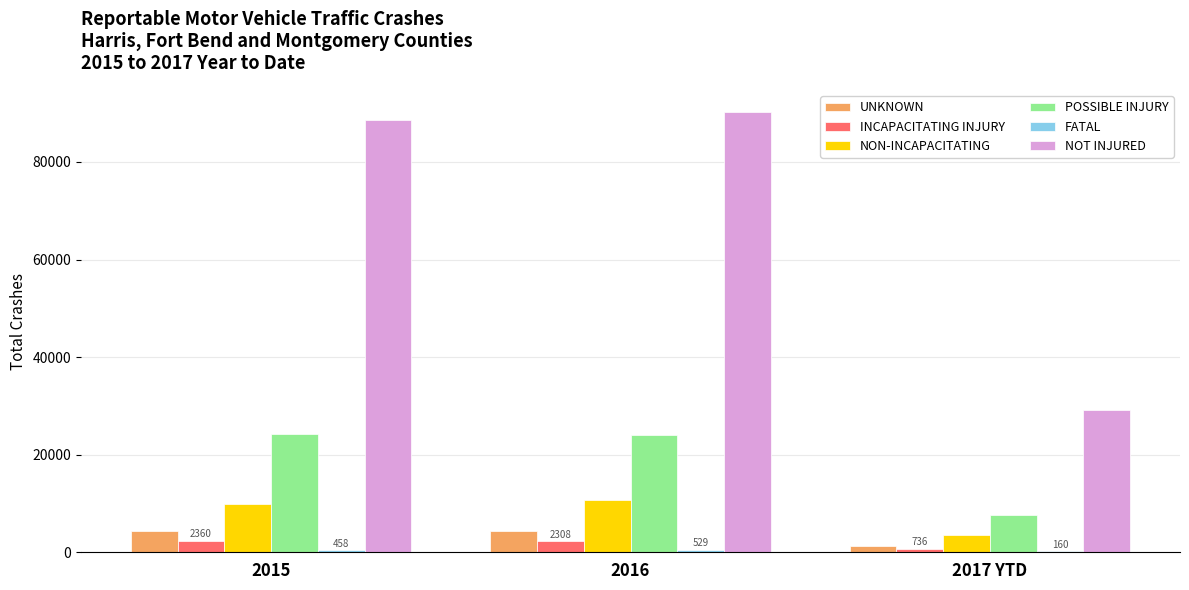

How many series are shown in this chart?

6